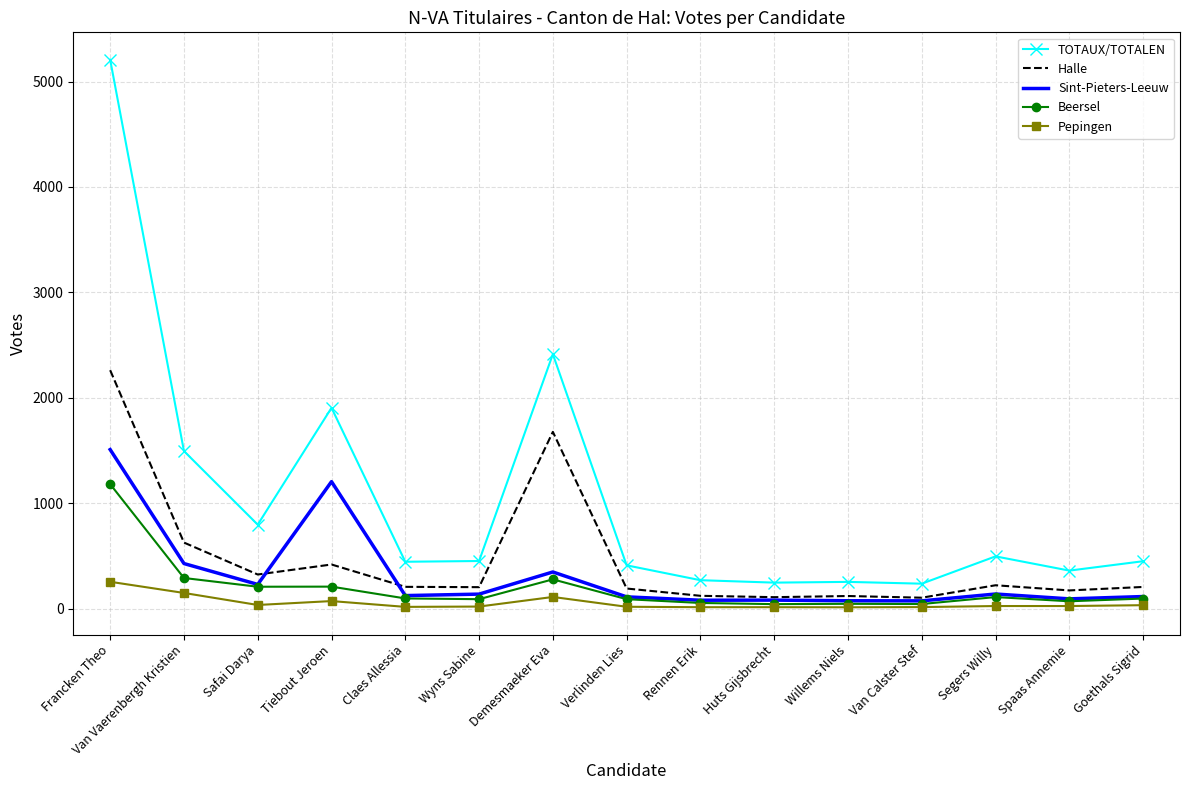

What is the lowest value of the Halle series?

104